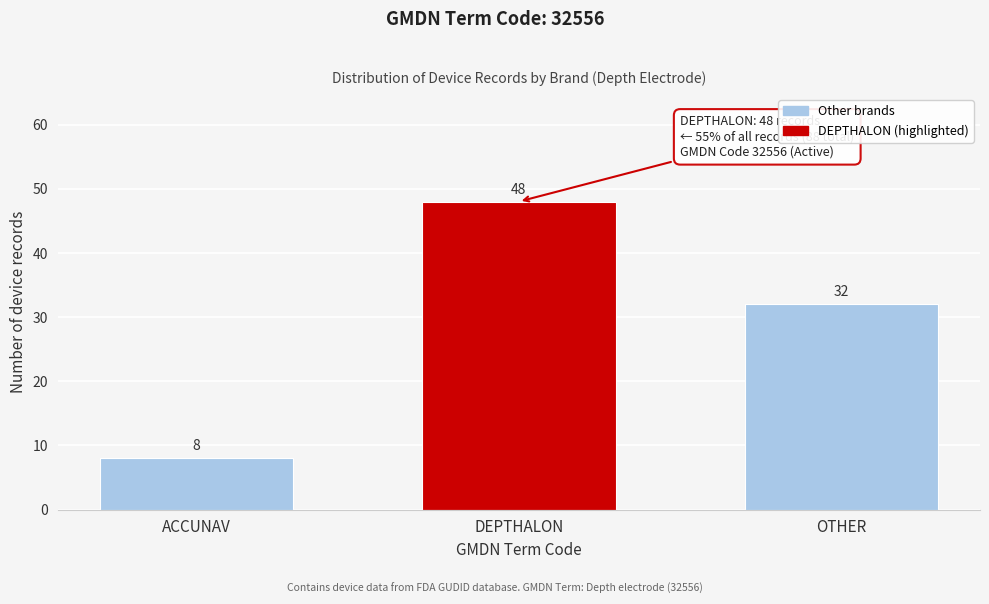

Reading right to left, extract all data points from this chart.

OTHER=32	DEPTHALON=48	ACCUNAV=8